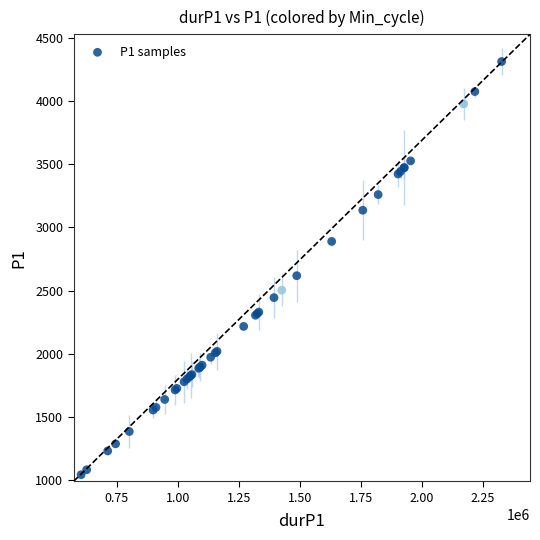

What Y value in the scatter plot is closest to 2677?

2617.6